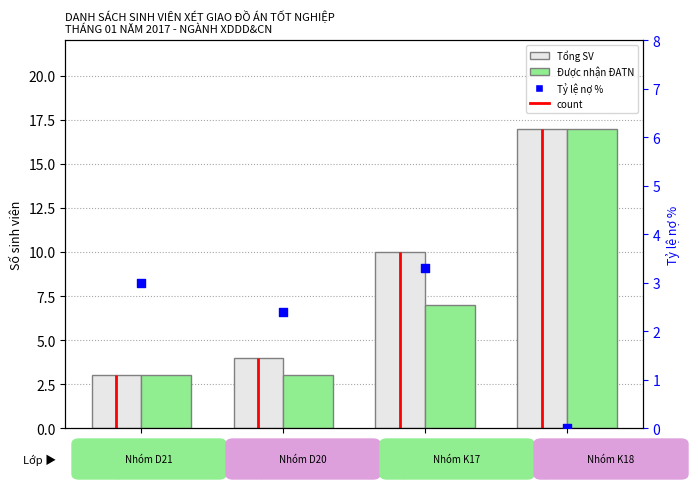

What is the total value across all series at D20XDD?

9.4